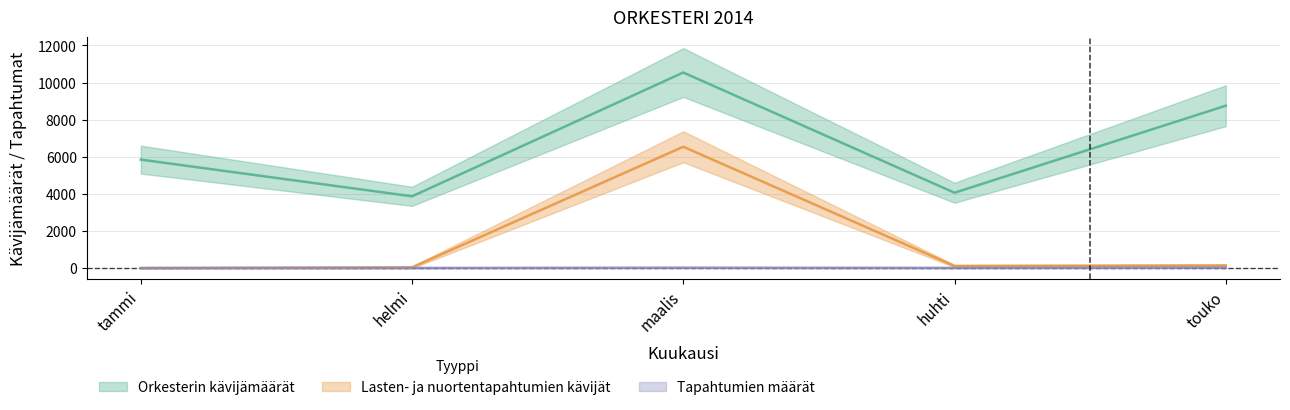

At tammi, list the series in order from smallest to largest.

Lasten- ja nuortentapahtumien kävijät, Tapahtumien määrät, Orkesterin kävijämäärät